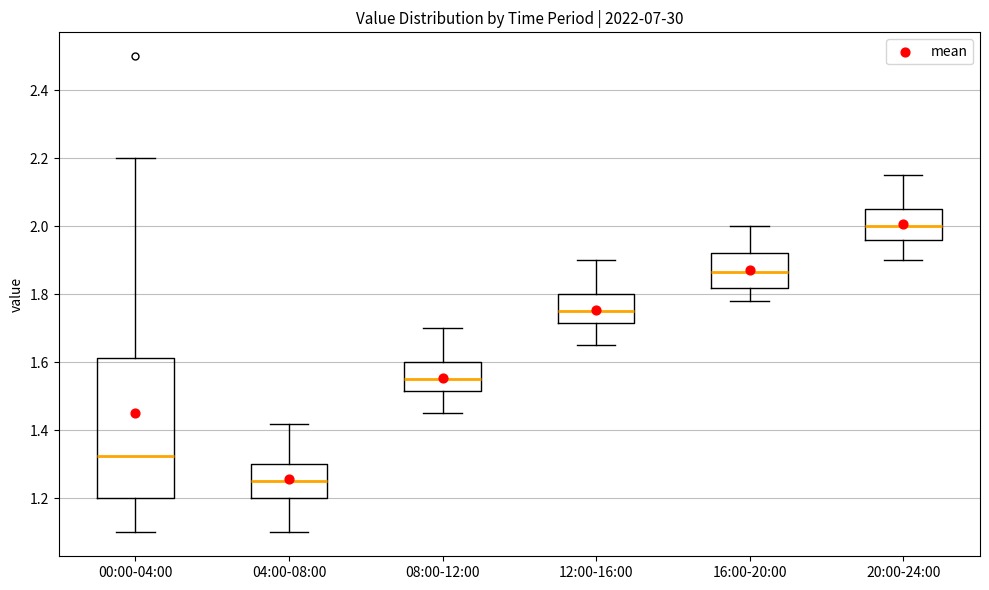

Which box's median line is the highest?

20:00-24:00